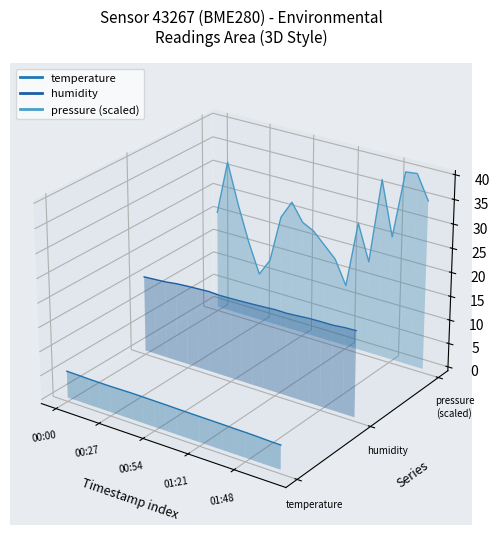

Is the value of pressure (scaled) at 00:00 greater than the value of temperature at 17?

Yes